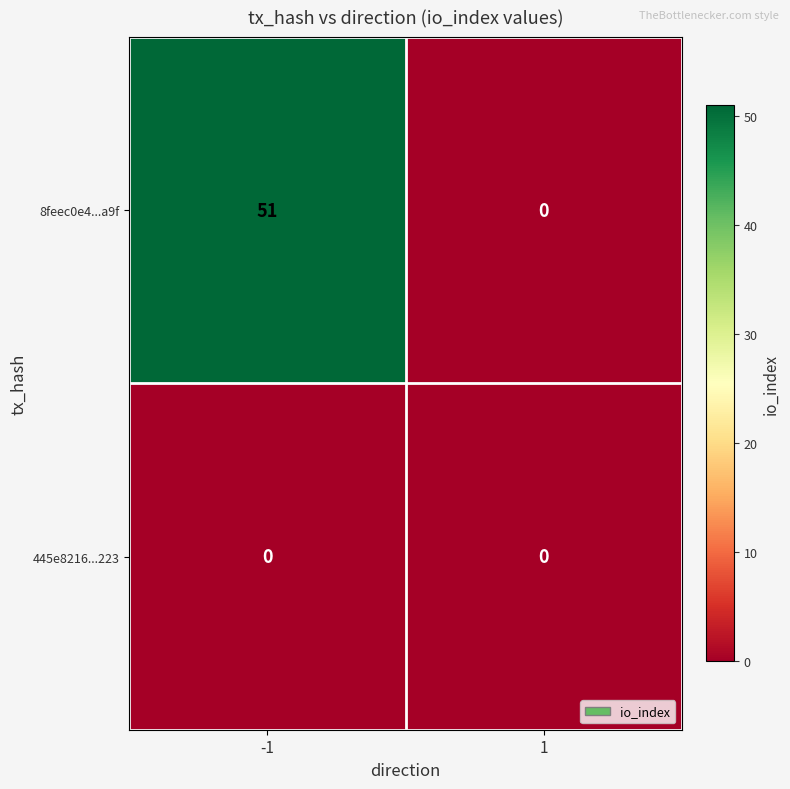

At which category does the chart reach its peak across all series?

-1